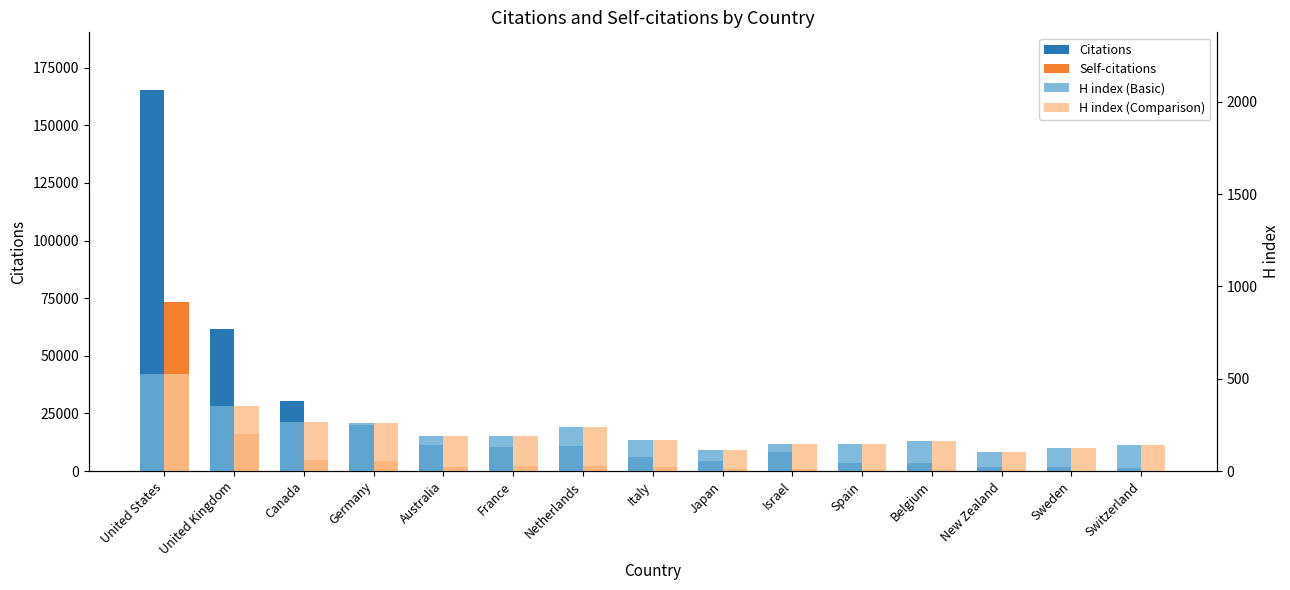

Read the H index (Basic) value at Belgium, to the nearest 50.

150